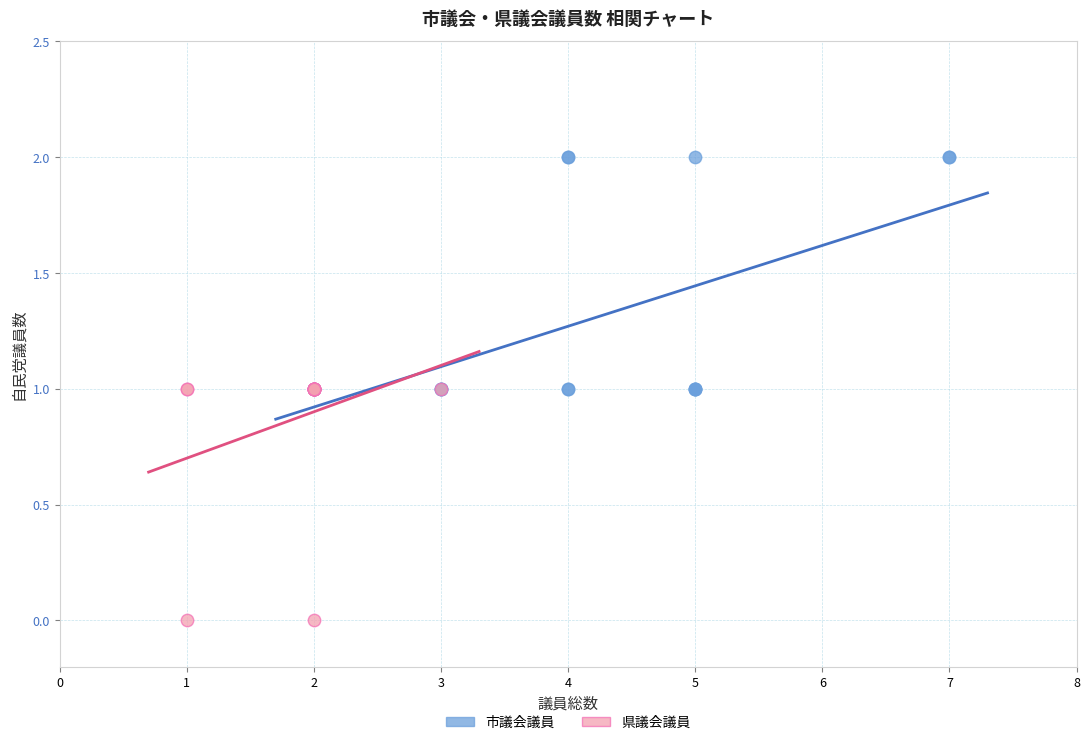

Which series reaches the minimum Y coordinate?

県議会議員